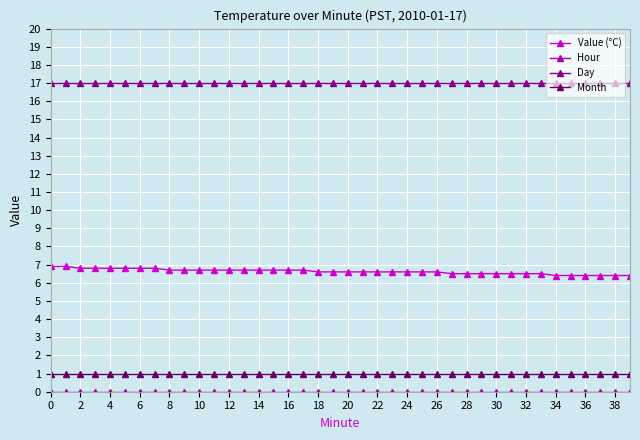

True or false: Value (°C) and Day intersect in this chart.

False